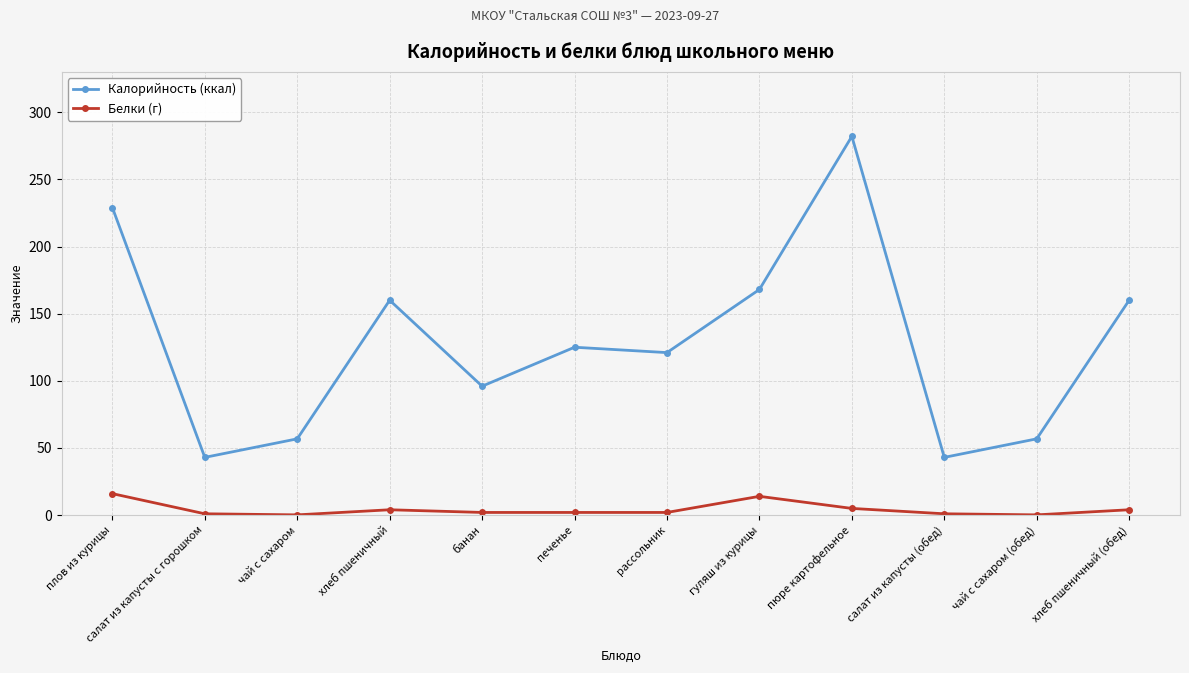

How many series are shown in this chart?

2